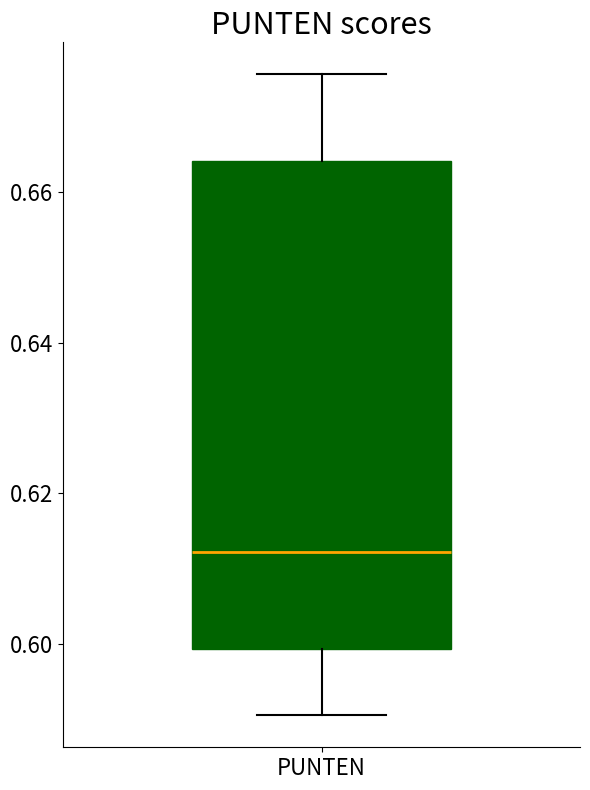

Where is the upper edge of the box for PUNTEN on the y-axis? The values are not printed on the chart, so give them approximately, as read against the axis.

0.664